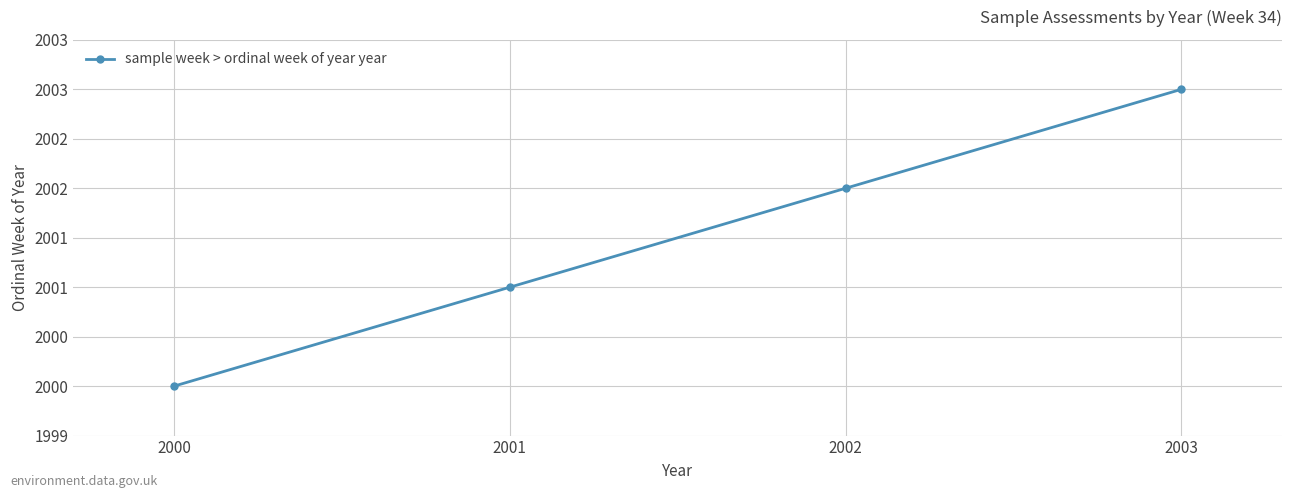

The value at 2001 is 2001. True or false?

True